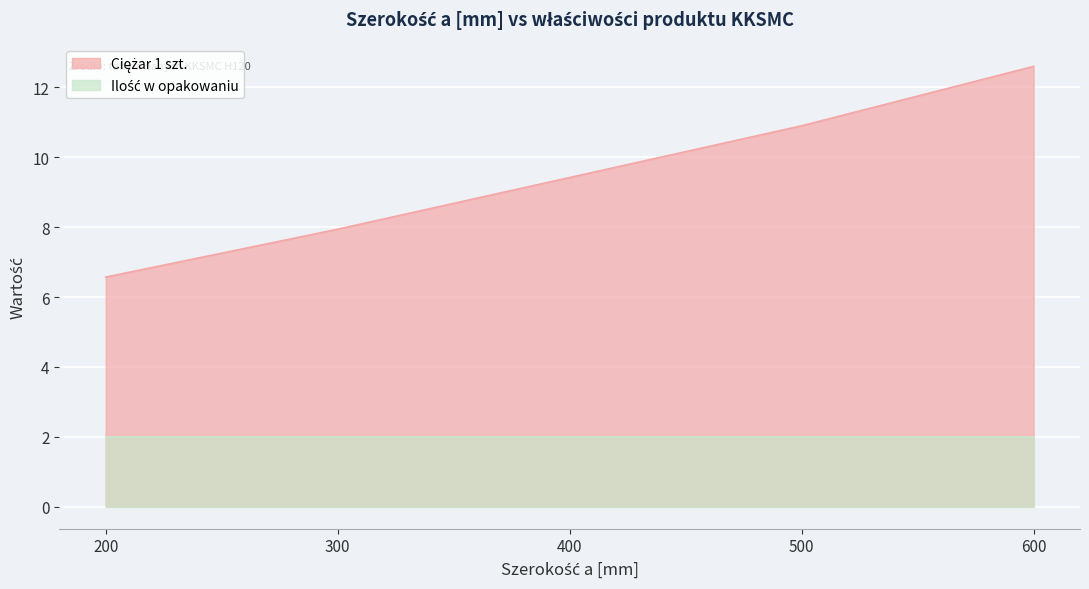

What is the change in value from 300 to 500?

+3.0